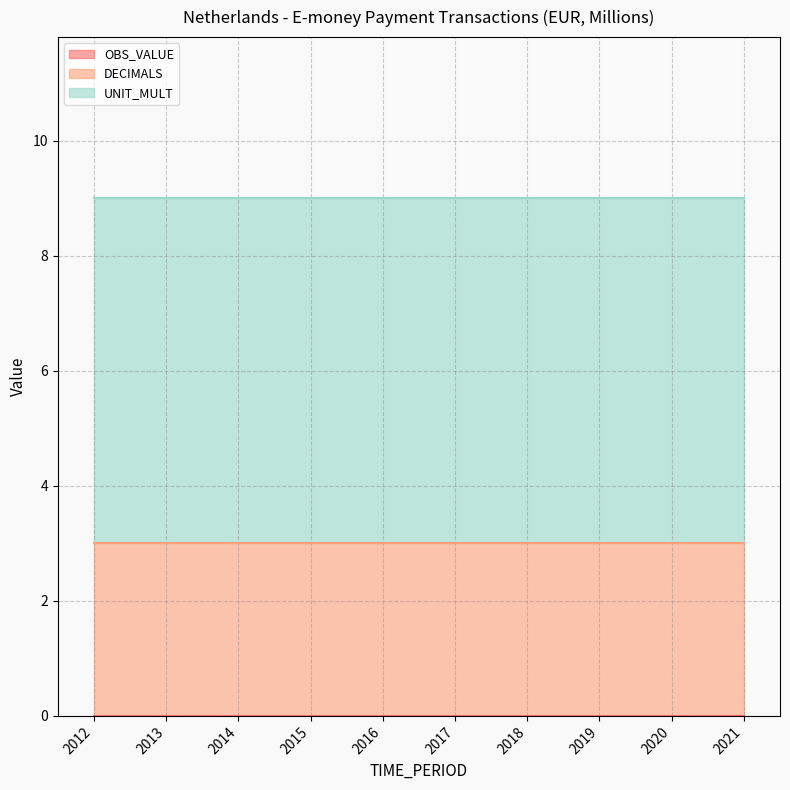

At how many categories does at least one series exceed 4?

10